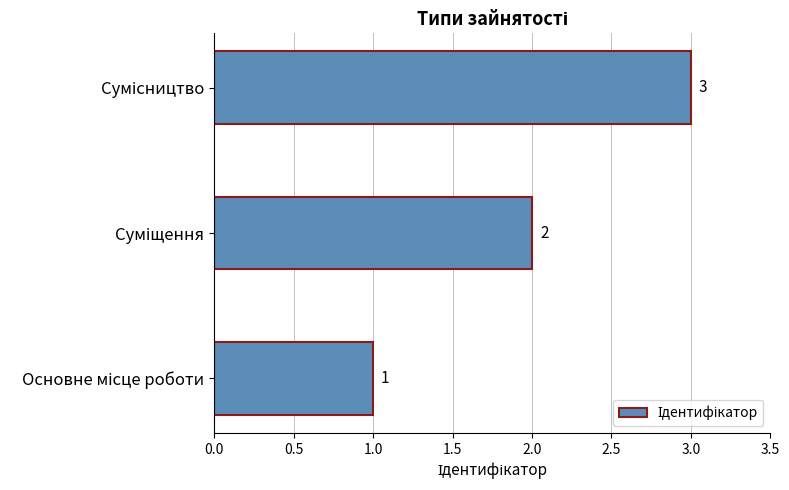

What is the sum of all values?

6